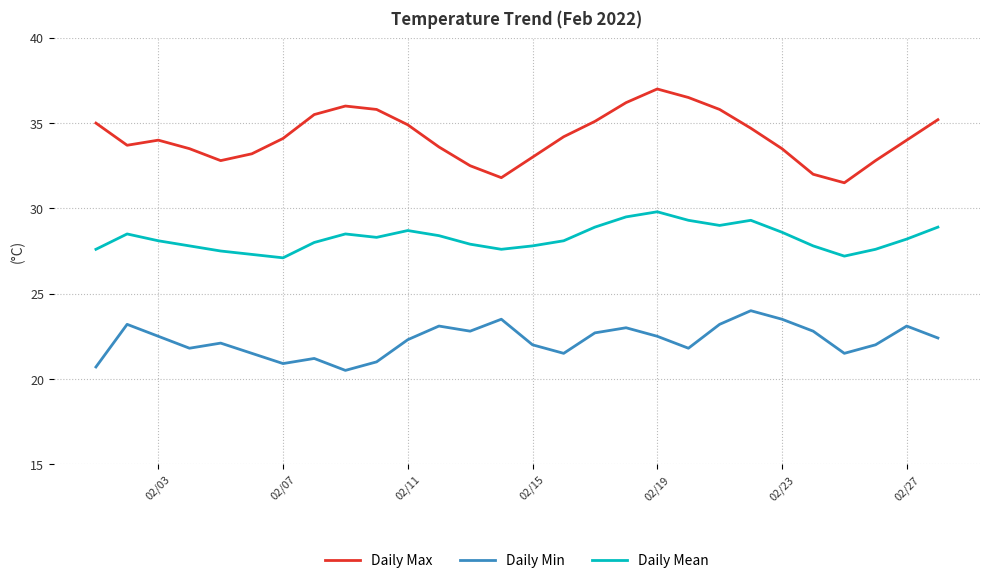

Which series has the largest range (max minus min)?

Daily Max